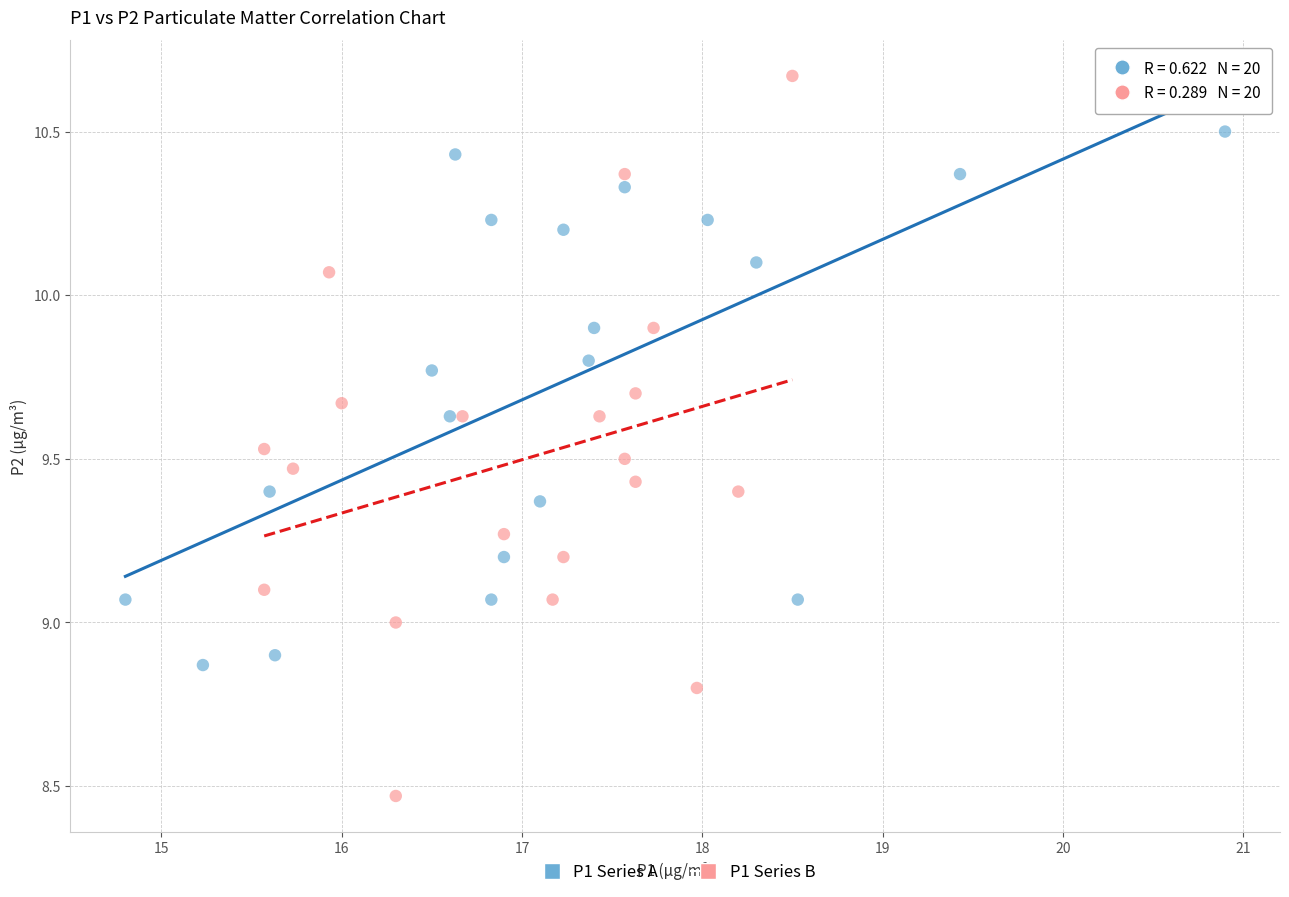

Which series has the largest Y range (max minus min)?

P1 Series B